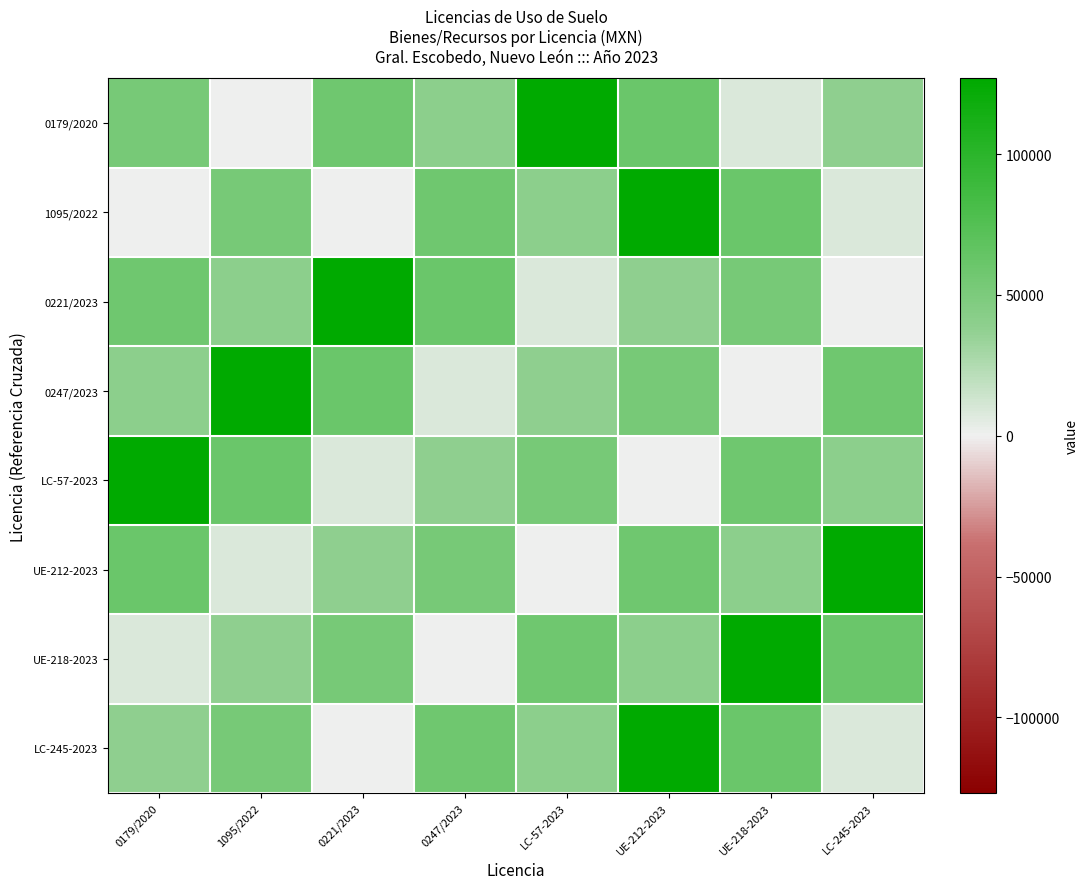

Which has a higher value, LC-57-2023 or 0247/2023?

LC-57-2023